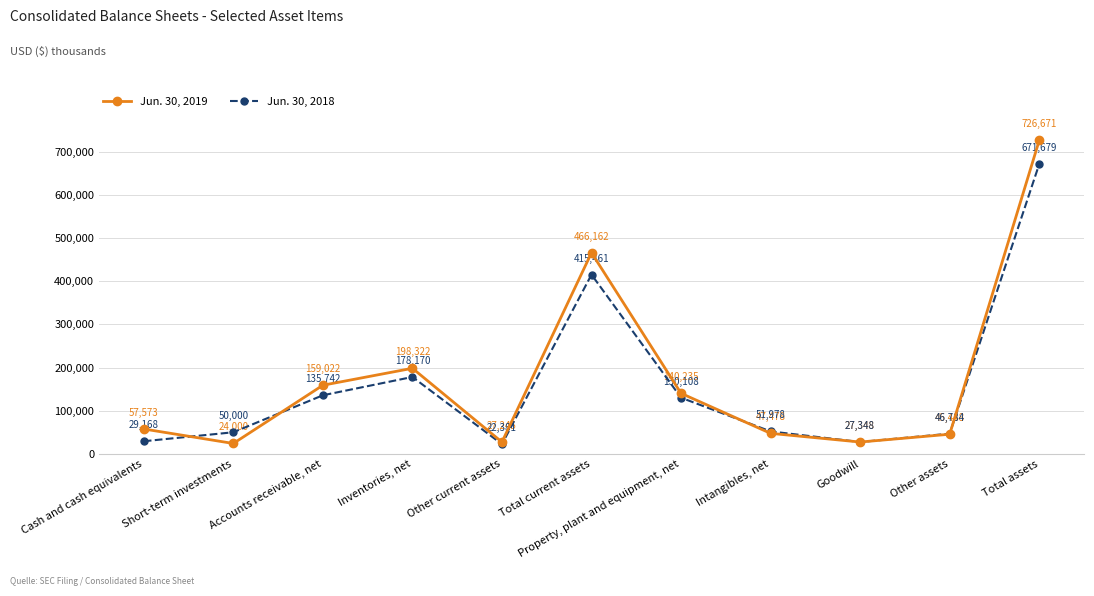

What is the difference between the second highest and second lowest values in the Jun. 30, 2019 series?

438917